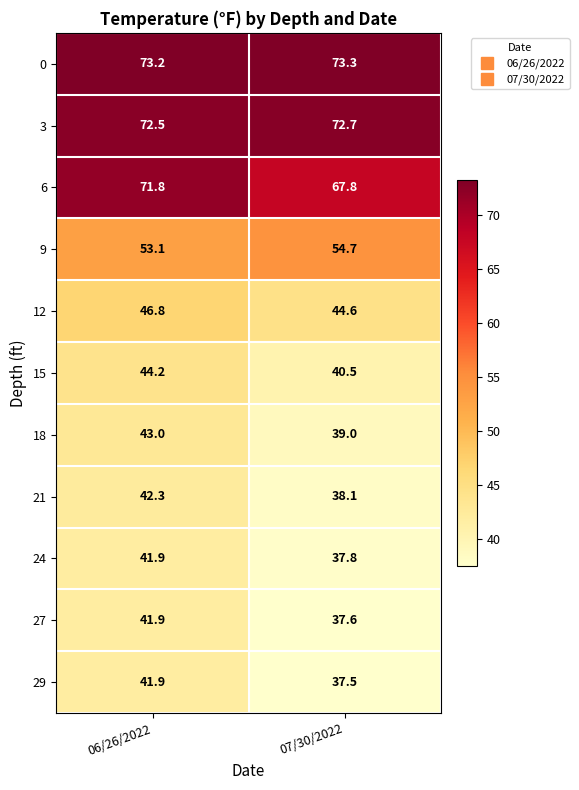

Which series has the widest spread of values?

29